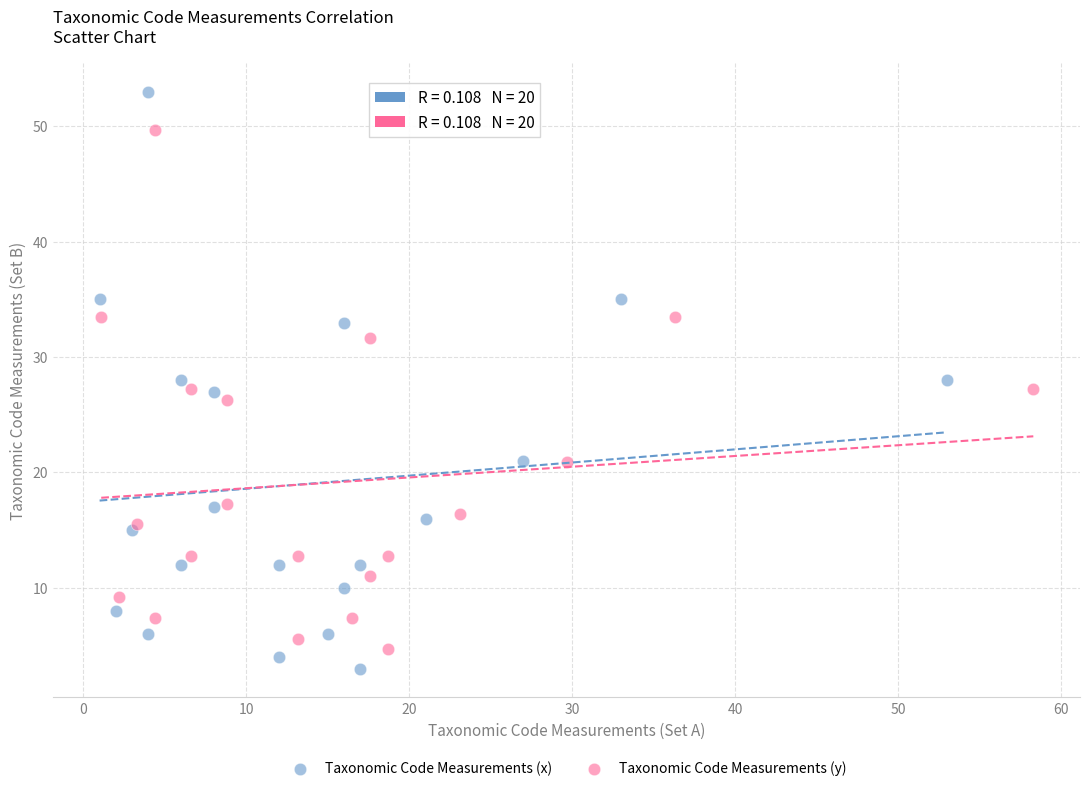

Which series reaches the maximum Y coordinate?

Taxonomic Code Measurements (x)